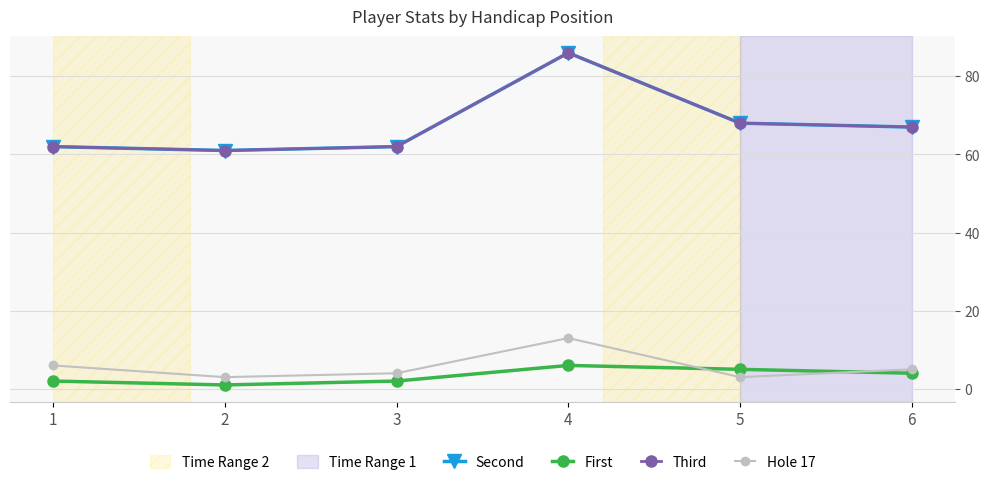

True or false: Second has more than 1 points higher than both neighbors.

False